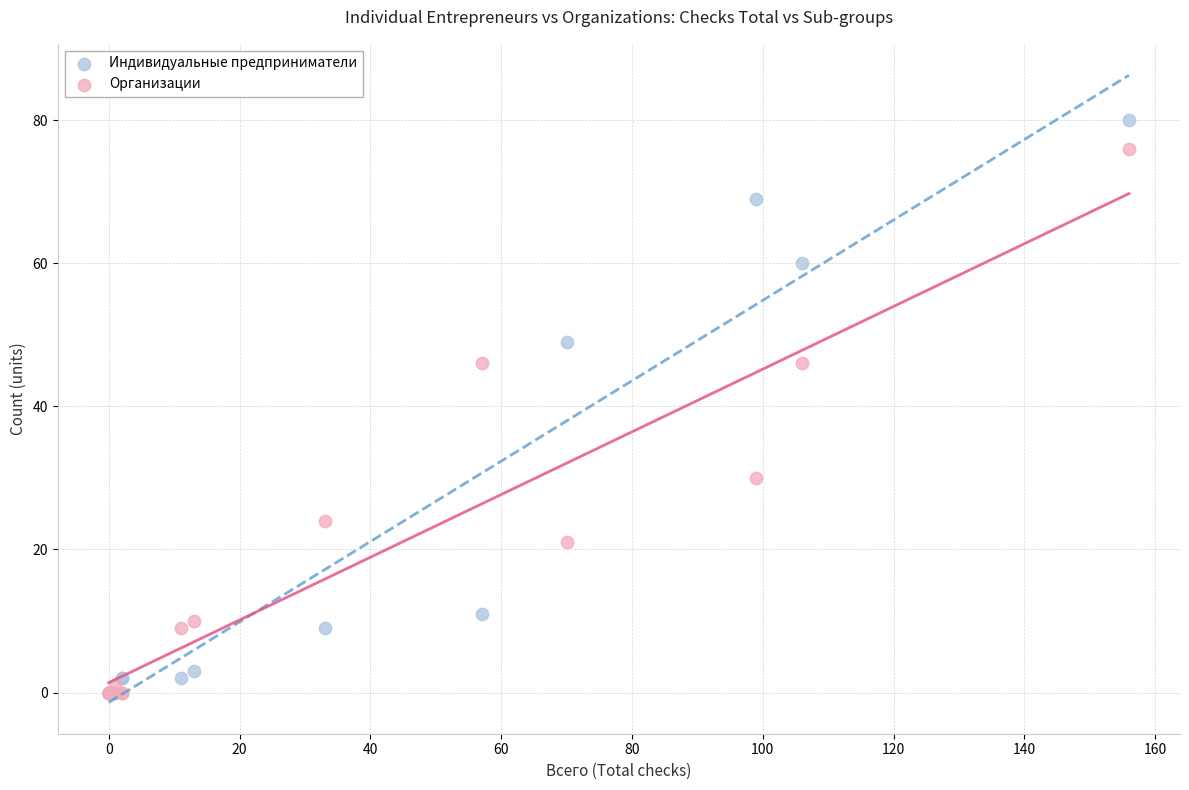

Which series has the widest spread of Y values?

Индивидуальные предприниматели